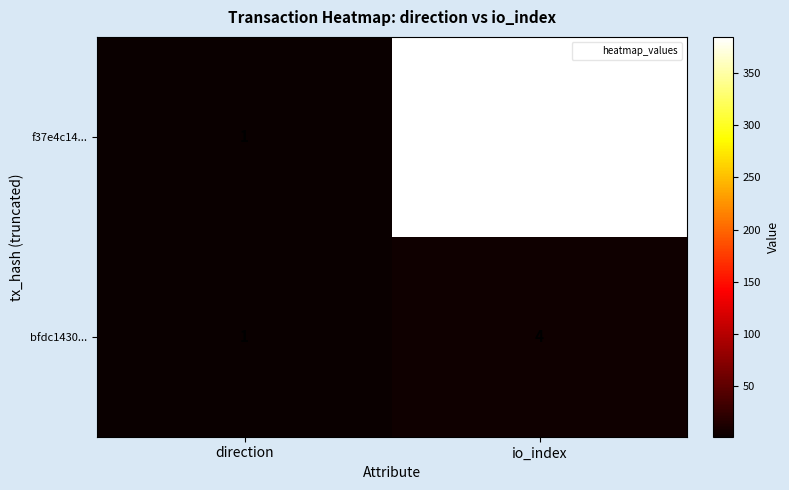

Reading left to right, what are all the values shown in this chart?

f37e4c14...: direction=1	io_index=385
bfdc1430...: direction=1	io_index=4